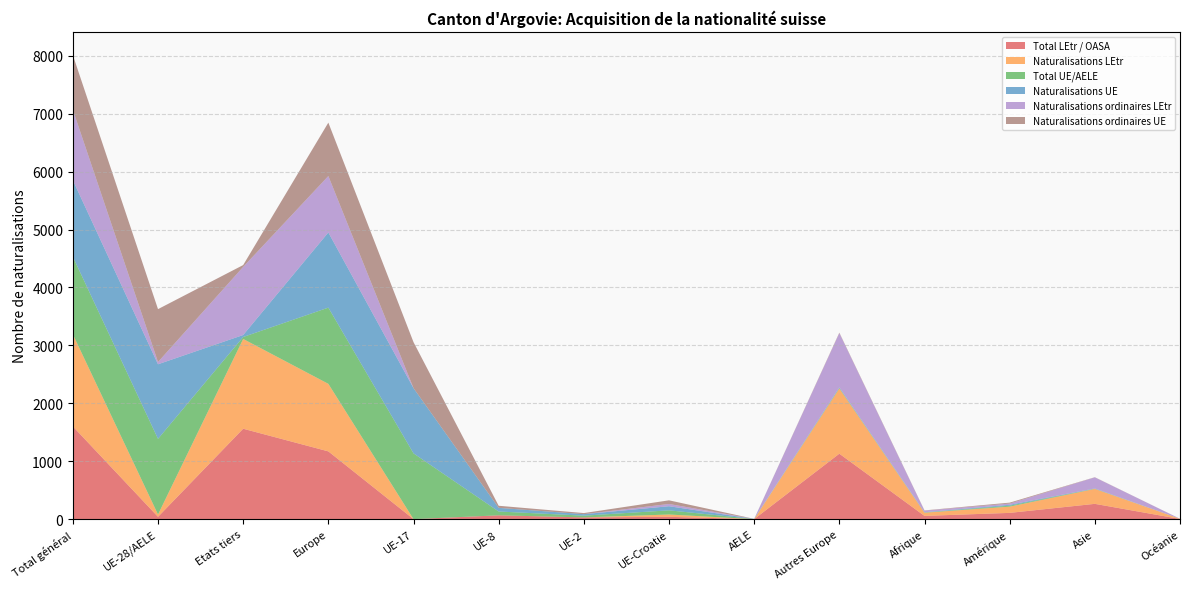

Reading right to left, what are all the values shown in this chart?

Total LEtr / OASA: 3	264	108	56	1130	0	40	30	66	0	1170	1561	40	1601
Naturalisations LEtr: 3	258	108	55	1126	0	40	0	0	0	1166	1550	40	1590
Total UE/AELE: 0	4	16	4	10	2	72	30	66	1136	1316	34	1306	1340
Naturalisations UE: 0	4	16	4	10	2	71	26	63	1126	1298	34	1288	1322
Naturalisations ordinaires LEtr: 1	191	21	28	935	0	39	0	0	0	974	1176	39	1215
Naturalisations ordinaires UE: 0	3	16	4	9	1	63	19	36	794	922	32	913	945